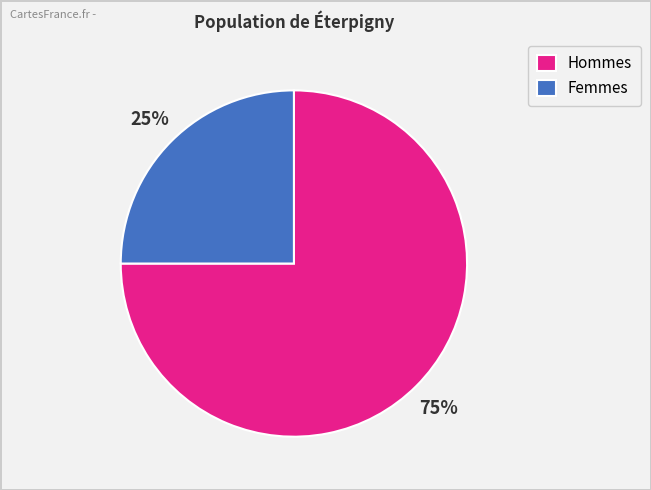

How many slices are in this pie chart?

2